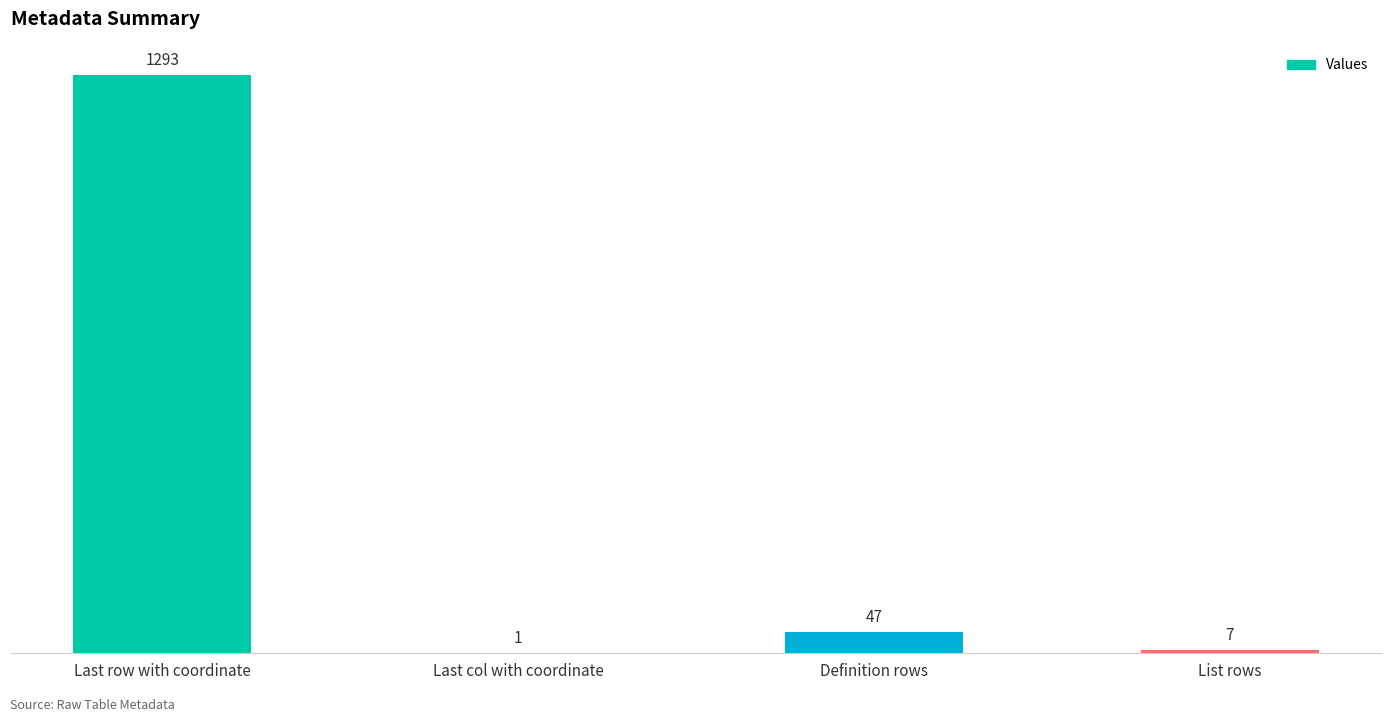

At which label does the data first exceed 47?

Last row with coordinate